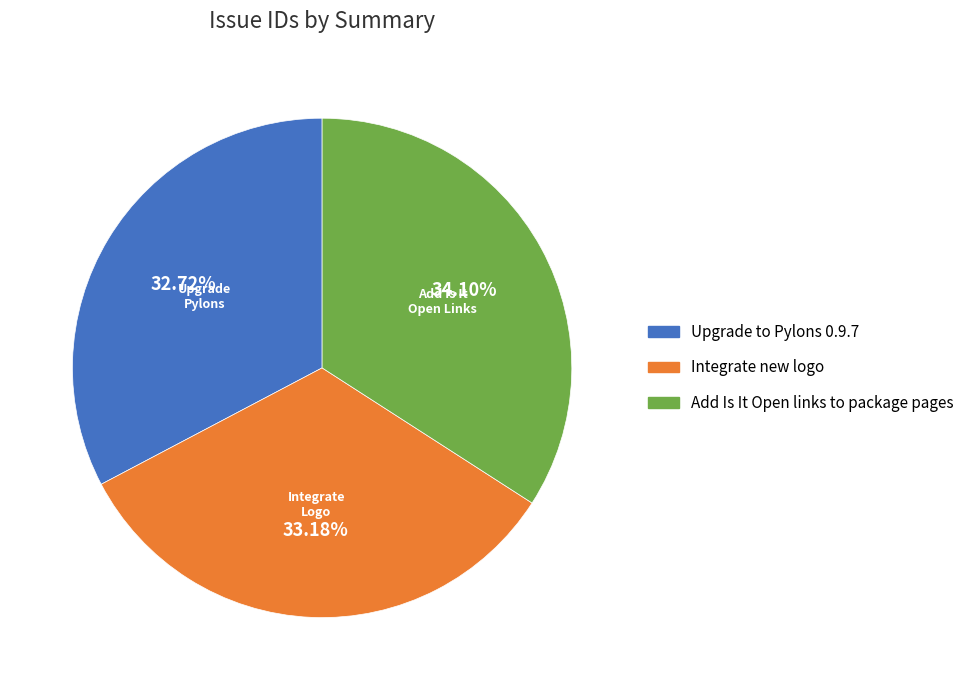

Does Add Is It Open links to package pages account for over 50% of the chart?

No